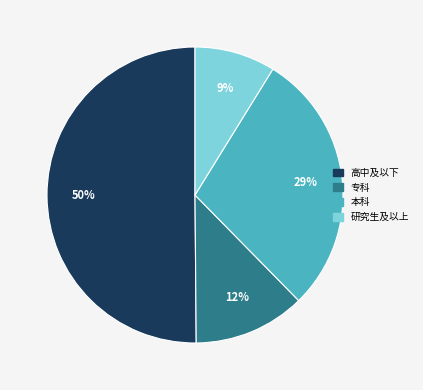

Rank the categories by value from lowest to highest.

研究生及以上, 专科, 本科, 高中及以下